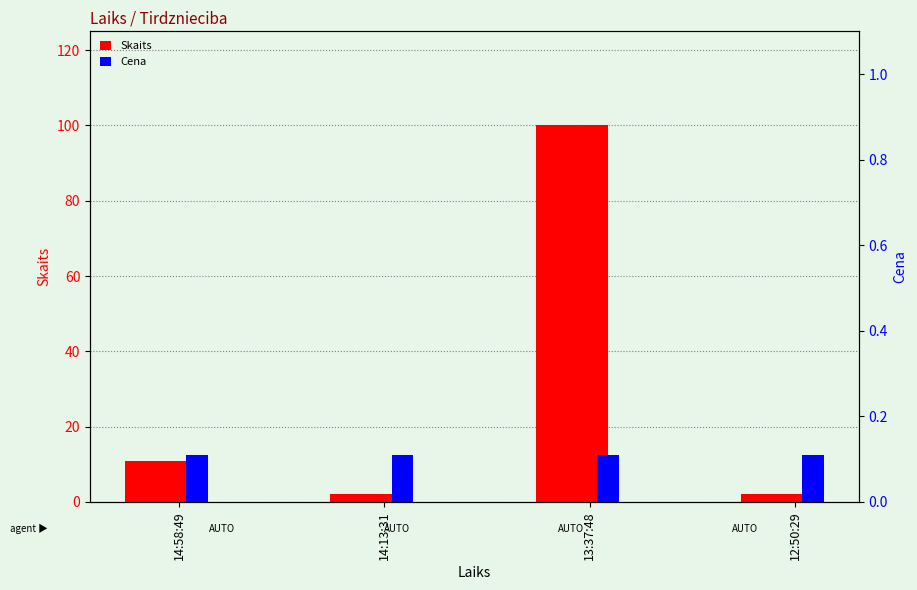

What are all the series names shown in the legend?

Skaits, Cena